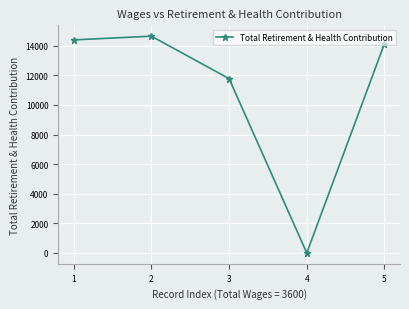

Approximately how many times larger is the value at 3 compared to 1?

0.8